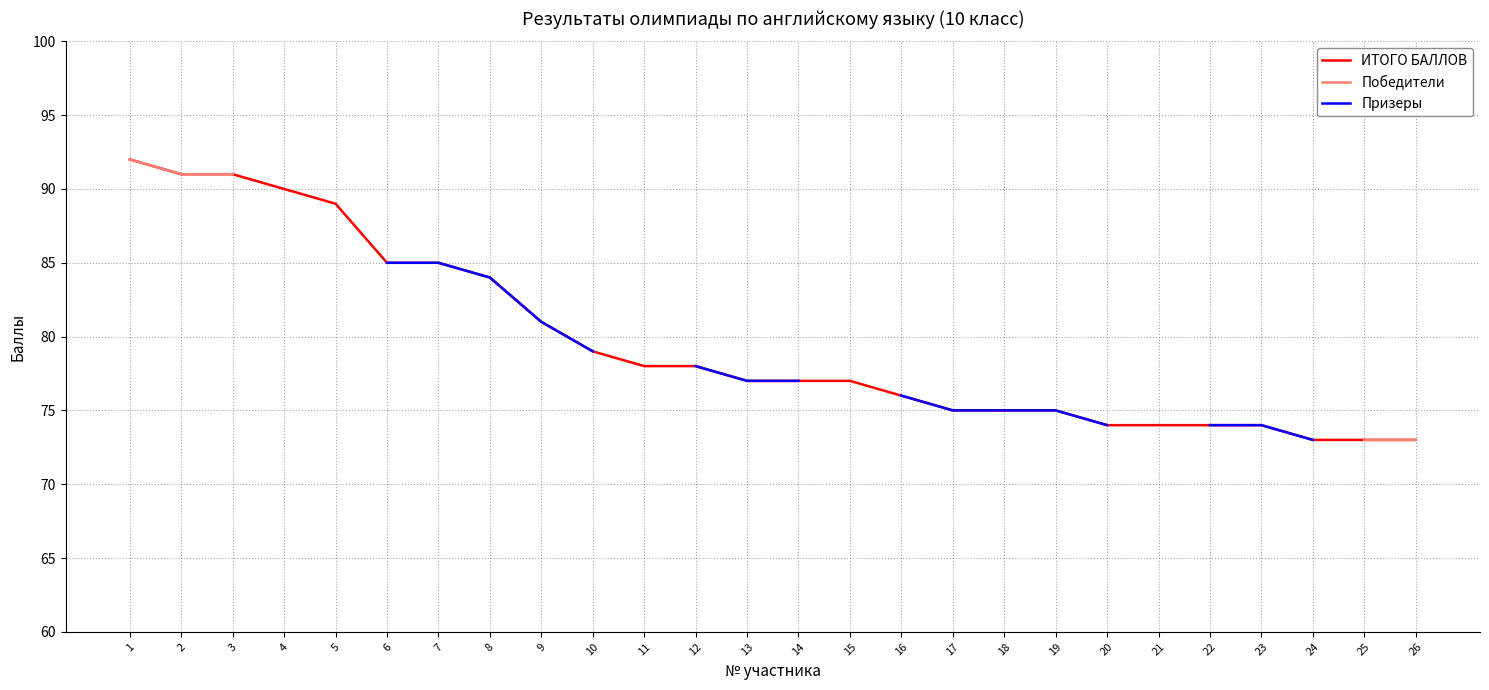

True or false: Призеры and Победители cross at least once.

False